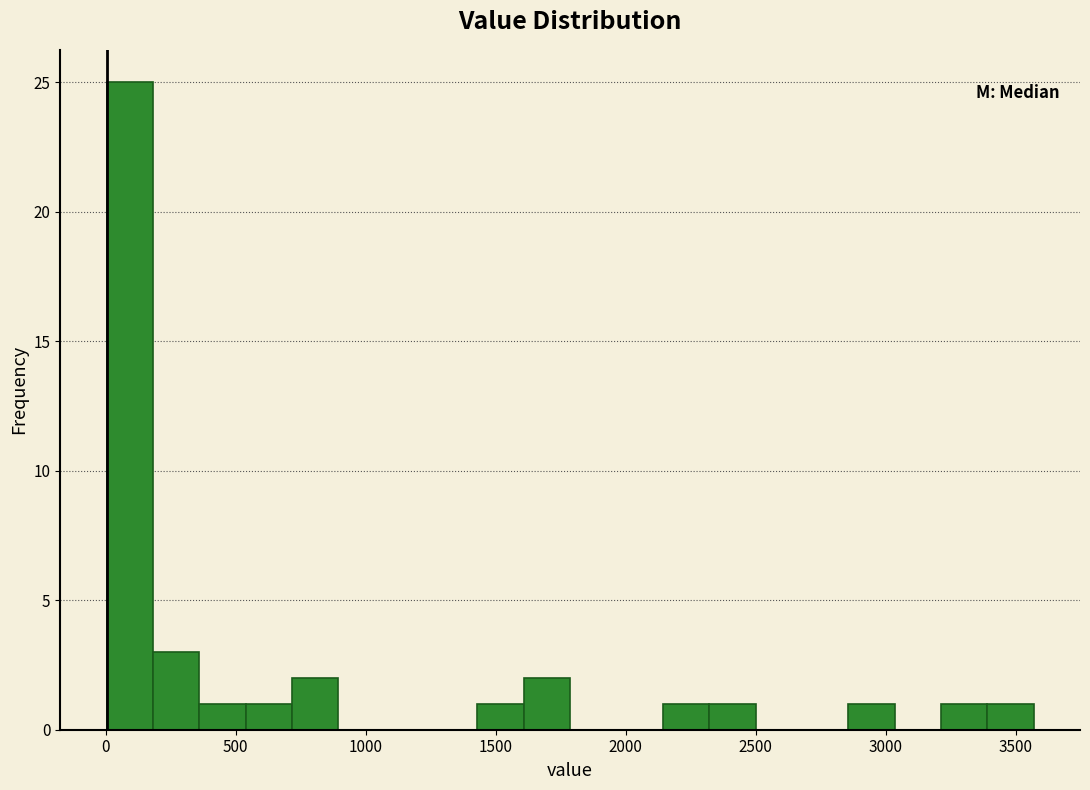

Around what value on the x-axis is the tallest bar? Give the approximate position of its centre, as read against the axis.

100